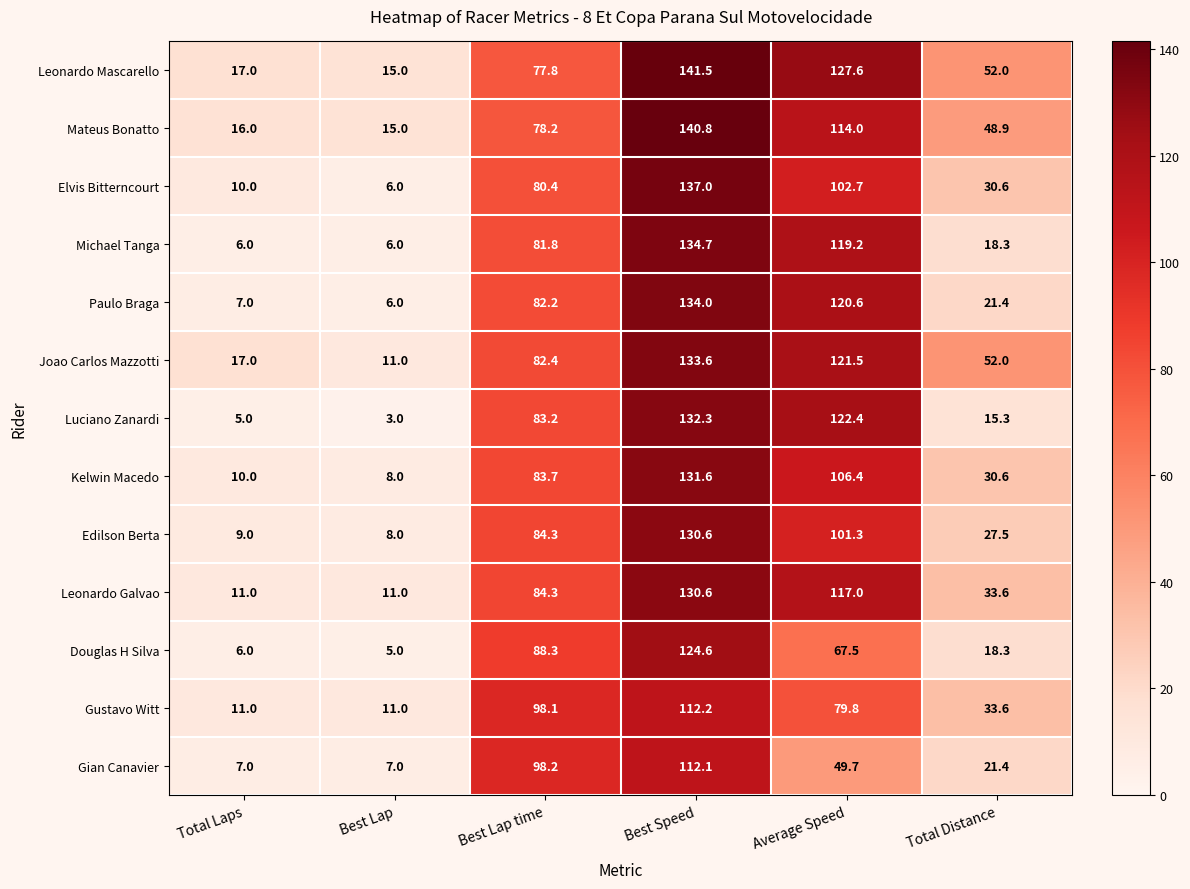

Which series has the largest total across all categories?

Leonardo Mascarello